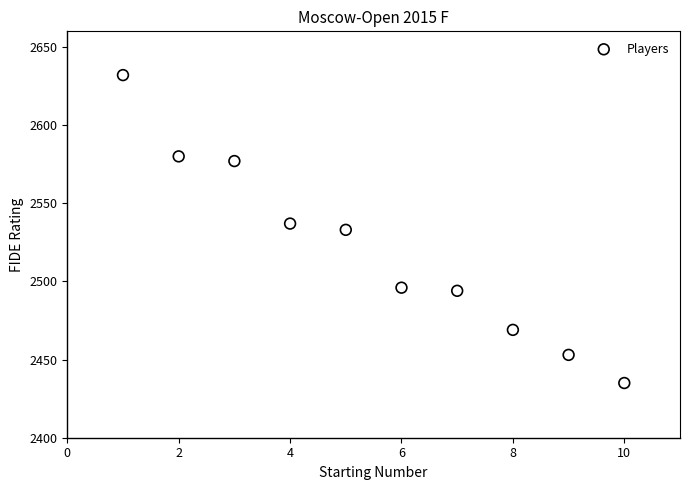

What is the range of Y values (max minus min)?

197